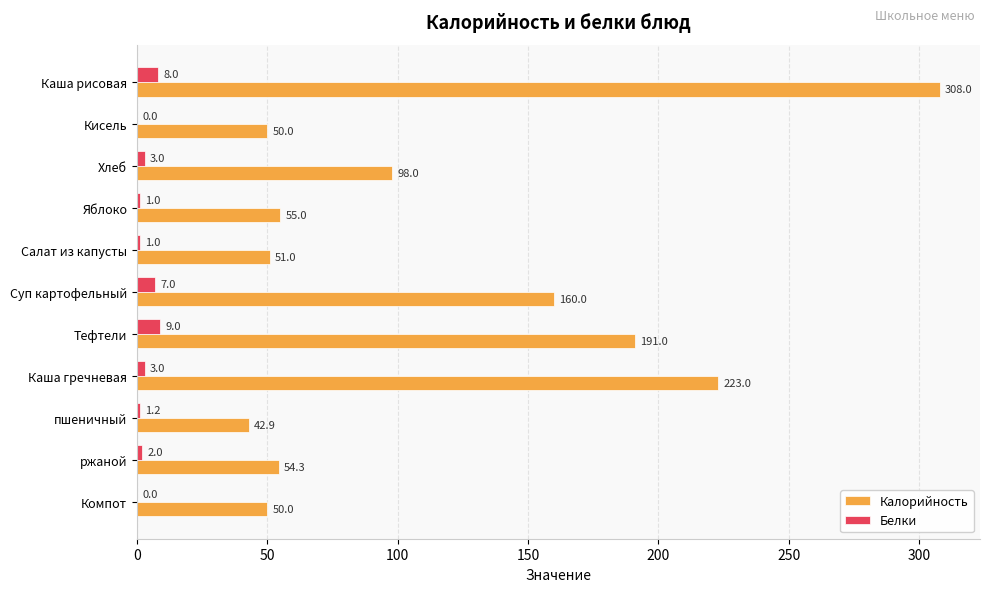

At which label is Калорийность closest to 175?

Суп картофельный